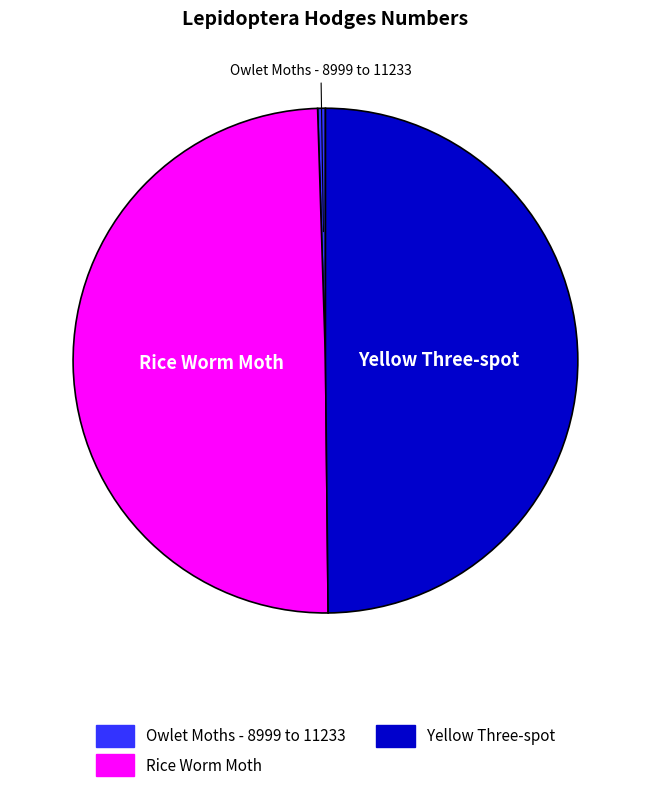

Which slice is the smallest?

Owlet Moths - 8999 to 11233